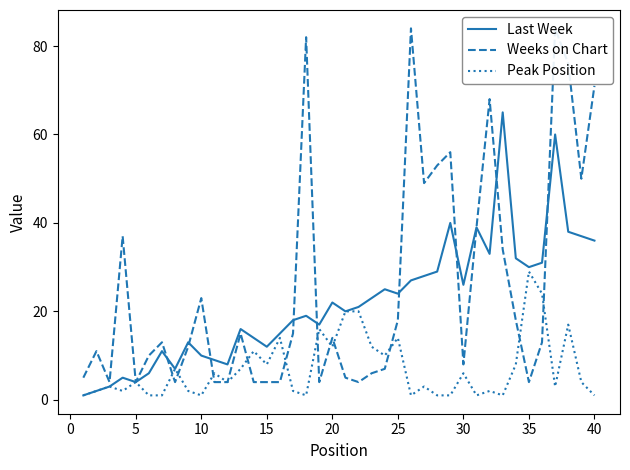

Which series has the largest total across all categories?

Weeks on Chart